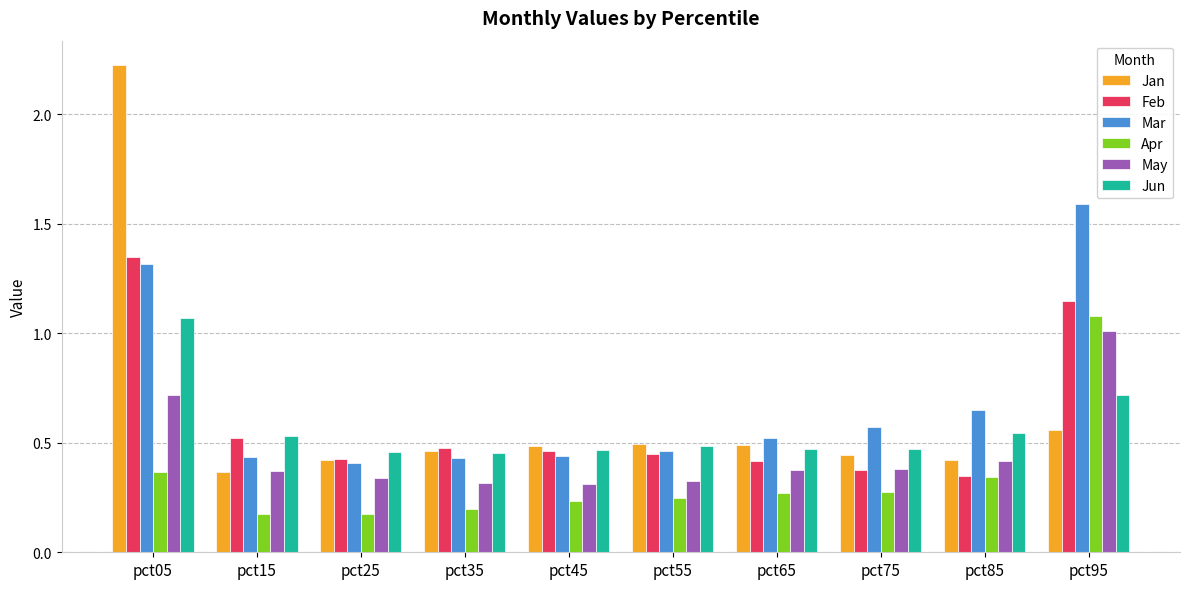

What are all the series names shown in the legend?

Jan, Feb, Mar, Apr, May, Jun